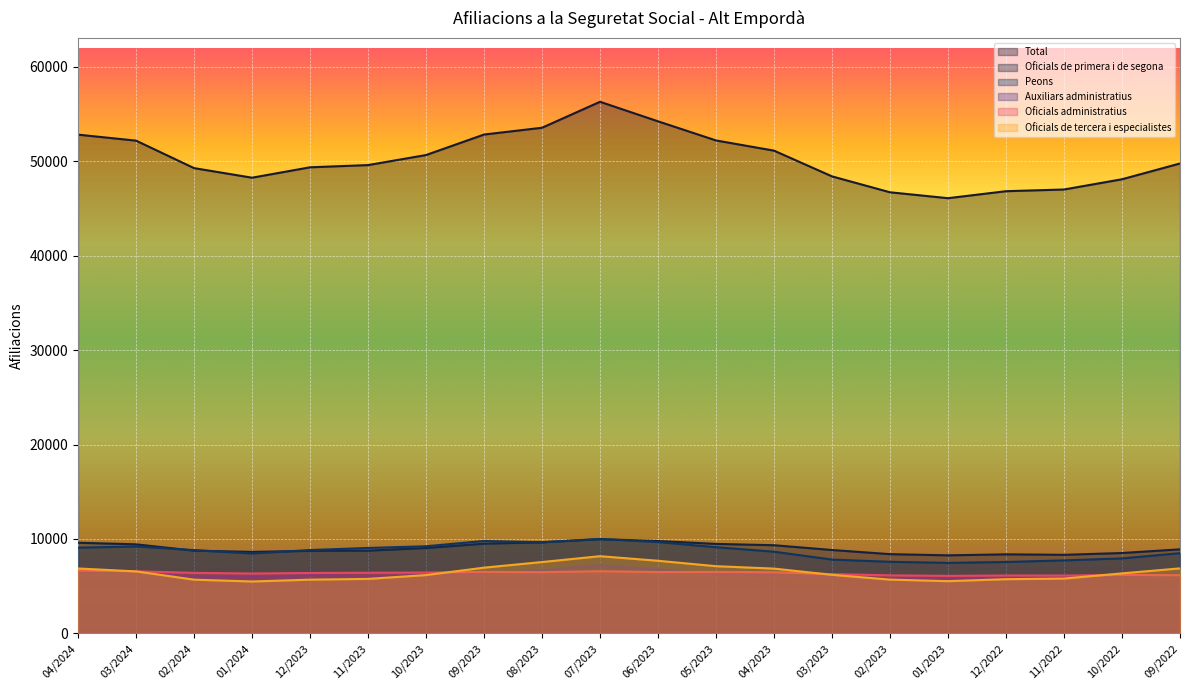

Between 04/2024 and 09/2022, which series saw the biggest shift?

Total